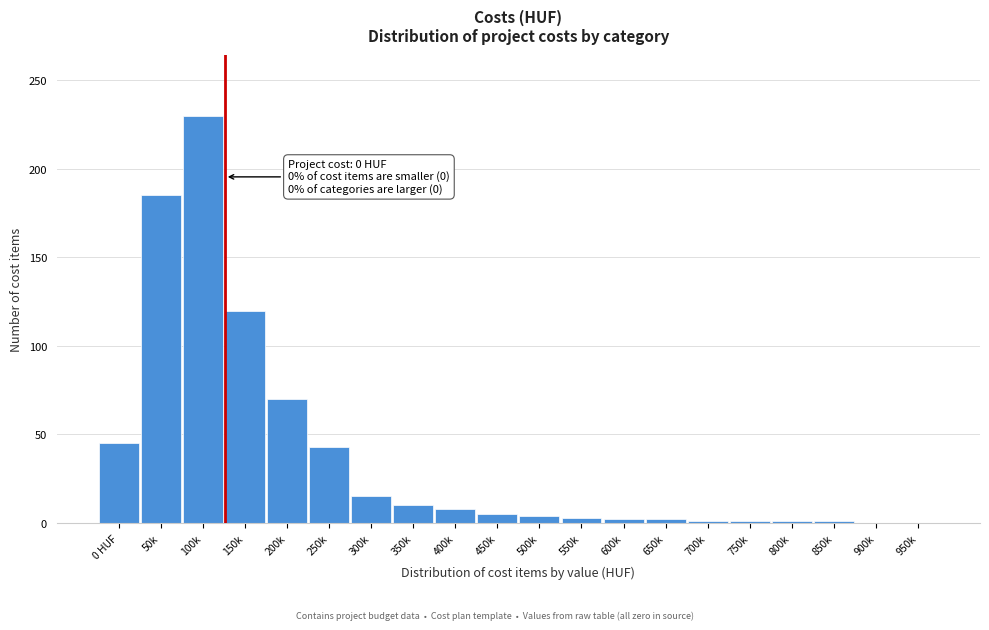

What is the maximum value shown in the chart?

230